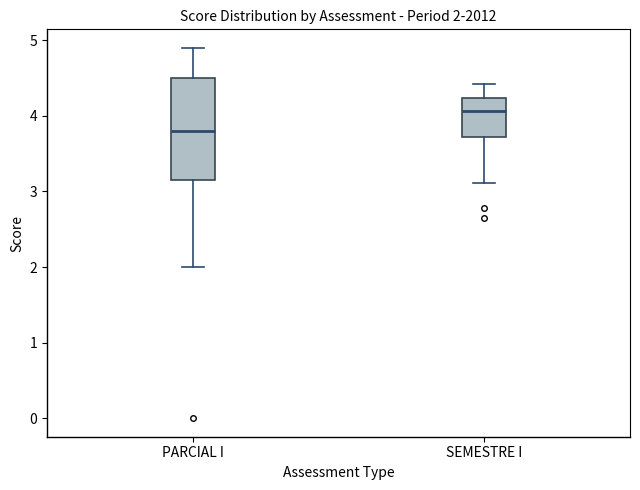

Which box is the tallest, from its lower edge to its upper edge?

PARCIAL I